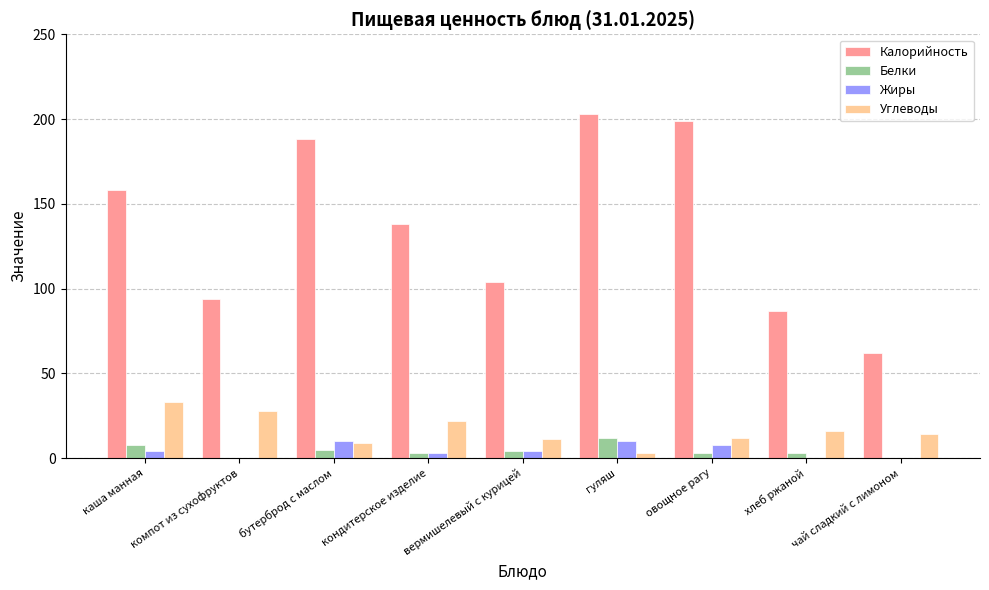

What is the total value across all series at бутерброд с маслом?

212.0